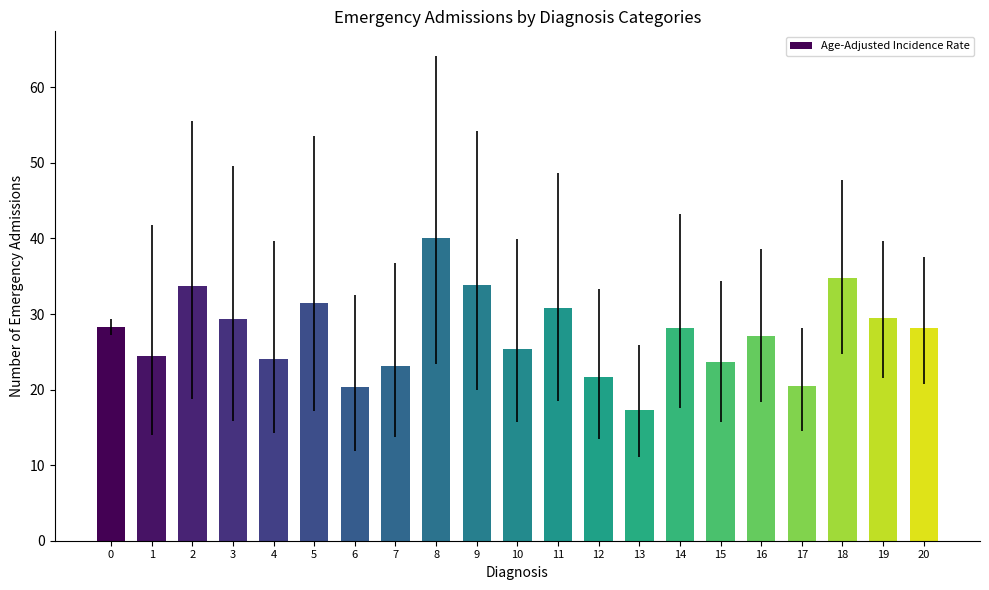

What is the average value?

27.4